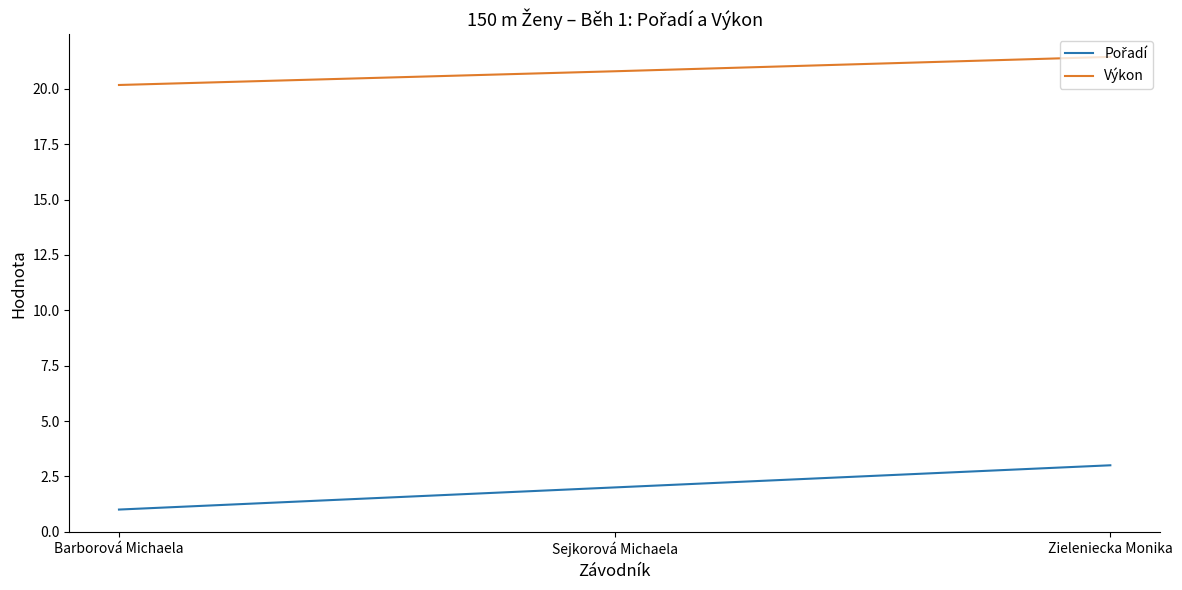

Which category has the highest value across all series?

Zieleniecka Monika